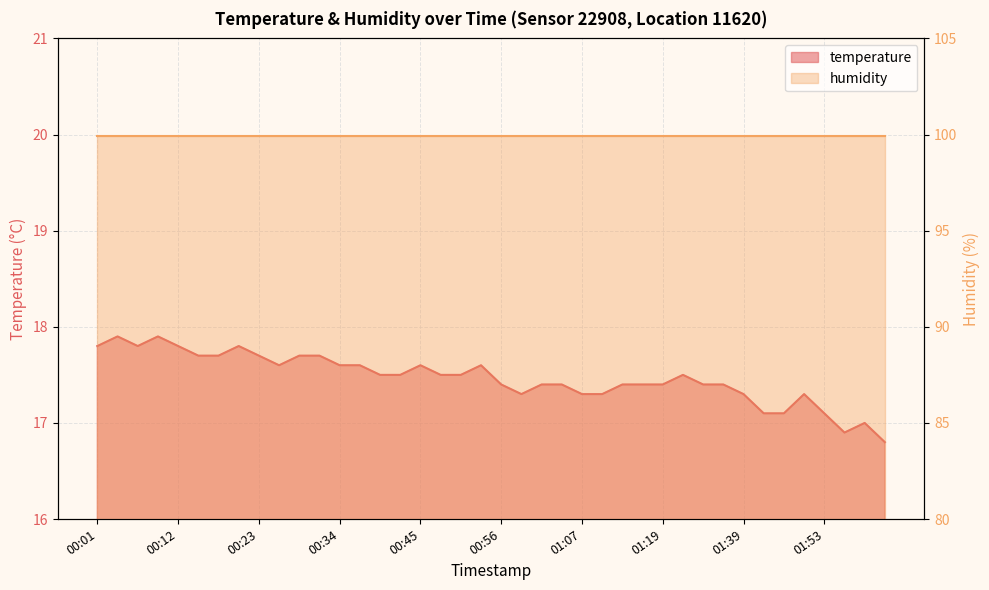

What is the label of the 16th point from the right?

01:07